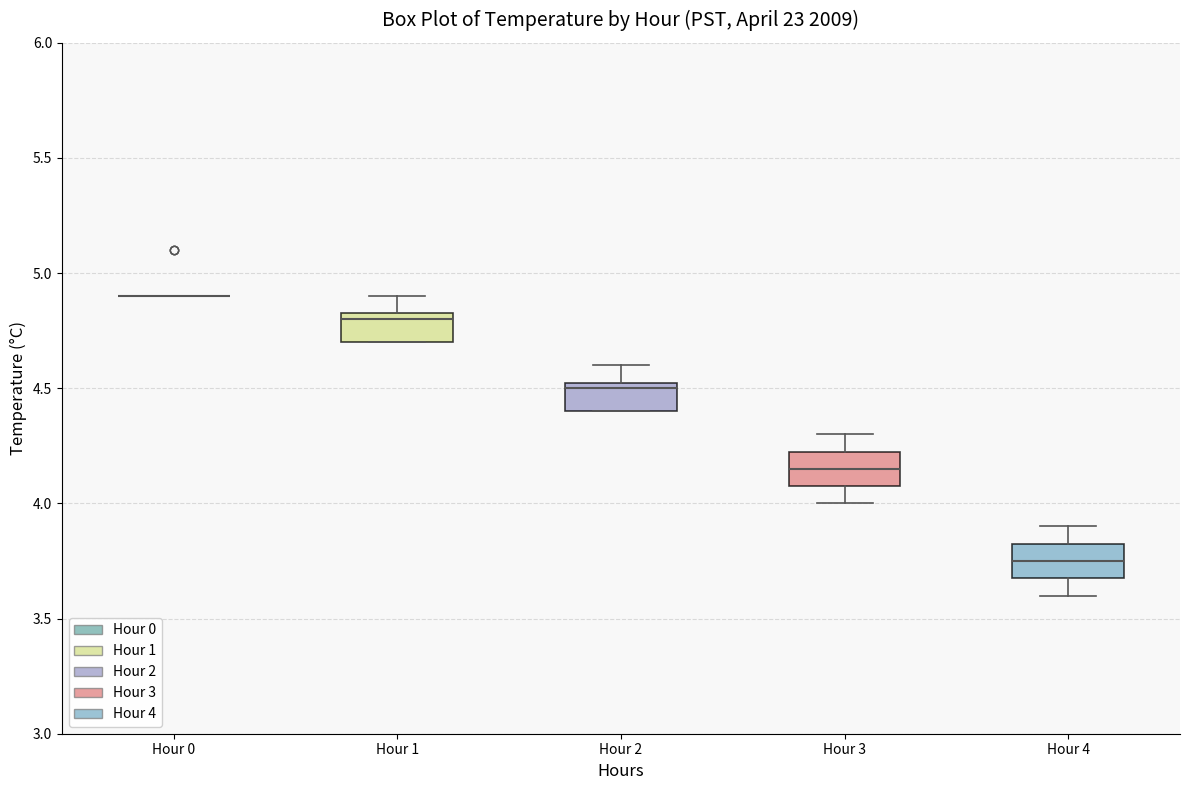

Reading left to right, read every box against the y-axis: the position of its median line, the range the box covers, and the ends of its whiskers. The values are not printed on the chart, so give them approximately, as read against the axis.

Hour 0: box collapsed to a line at 4.90, whiskers 4.90 to 4.90
Hour 1: median 4.80, box 4.70 to 4.85, whiskers 4.70 to 4.90
Hour 2: median 4.50, box 4.40 to 4.55, whiskers 4.40 to 4.60
Hour 3: median 4.15, box 4.10 to 4.25, whiskers 4.00 to 4.30
Hour 4: median 3.75, box 3.70 to 3.85, whiskers 3.60 to 3.90